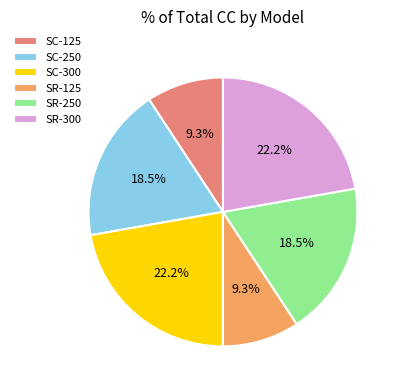

Combined, what portion of the pie is SR-300 and SR-125?

31.5%